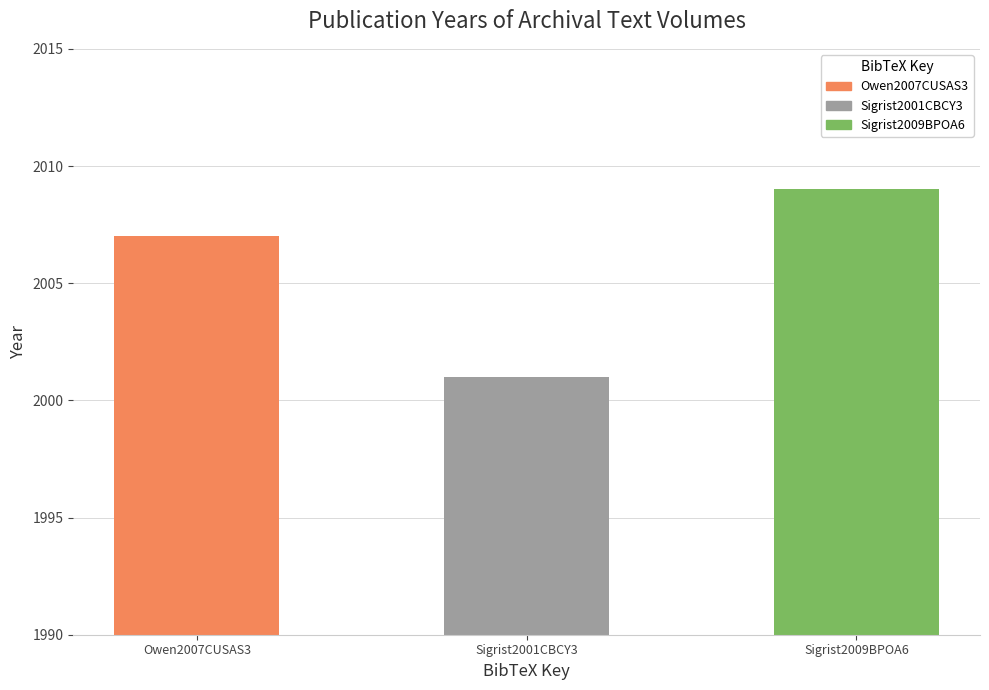

List the labels in order of value, largest first.

Sigrist2009BPOA6, Owen2007CUSAS3, Sigrist2001CBCY3